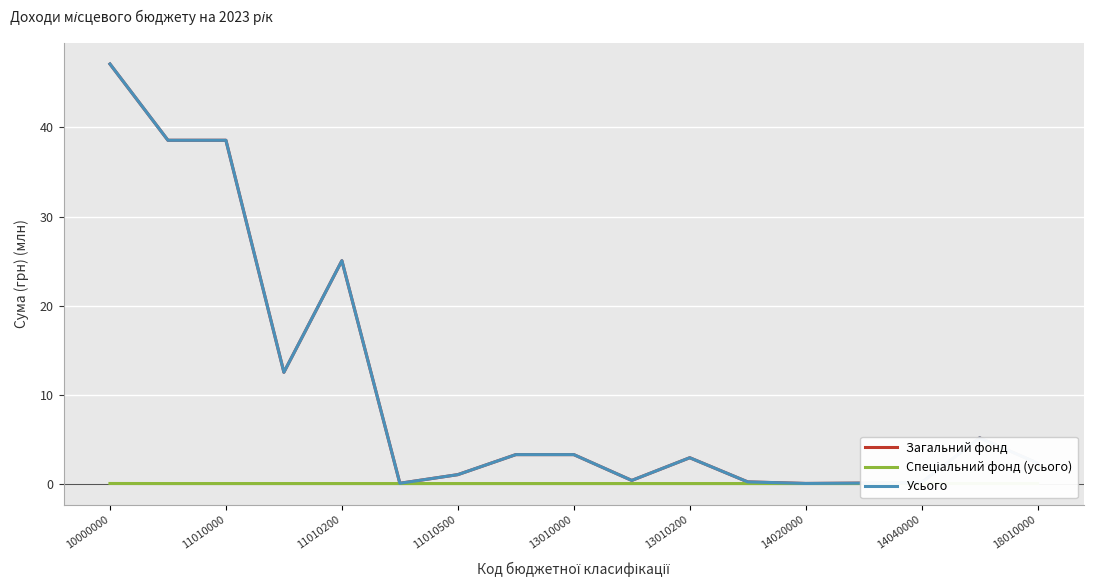

True or false: Загальний фонд has a value of 5.0 at 13010200.

False